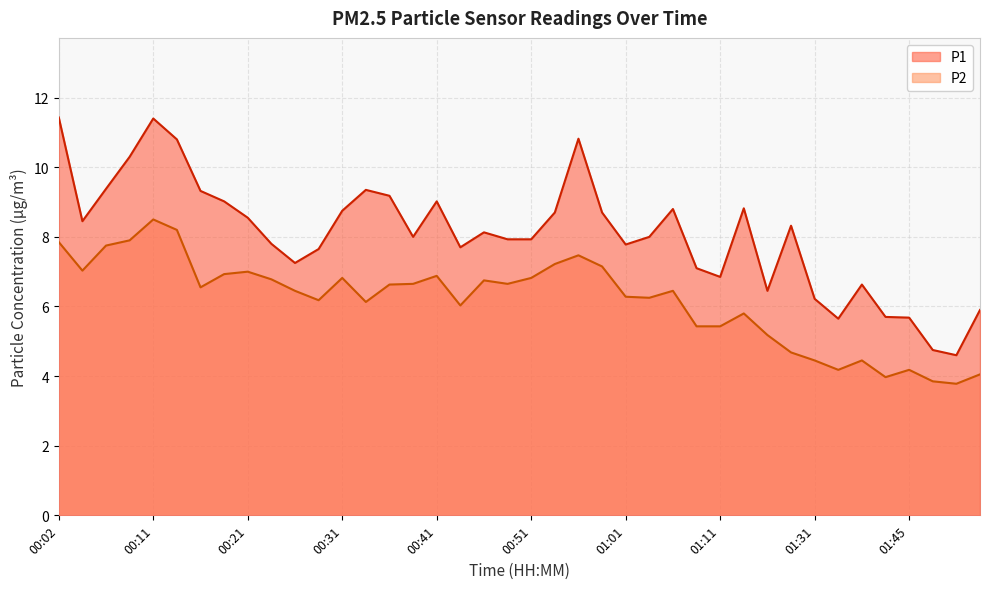

What is the sum of the P2 values at 00:56 and 00:26?

13.9